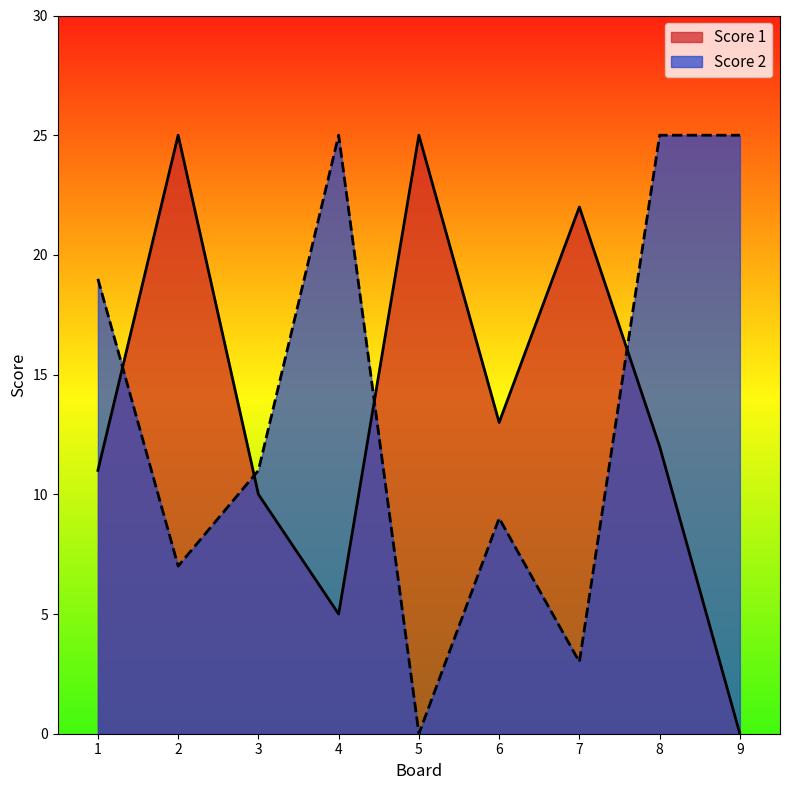

Which series changed the most between 4 and 5?

Score 2